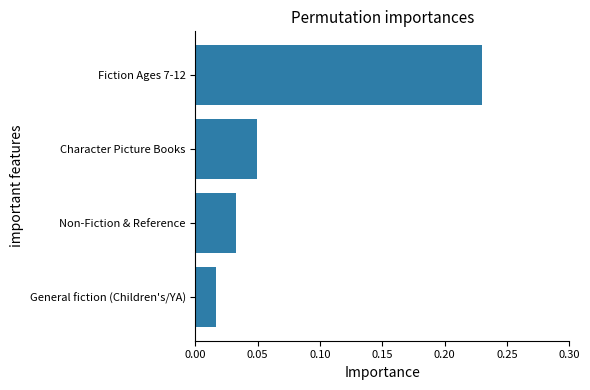

The chart shows a value of 0.3 at Fiction Ages 7-12. True or false?

False